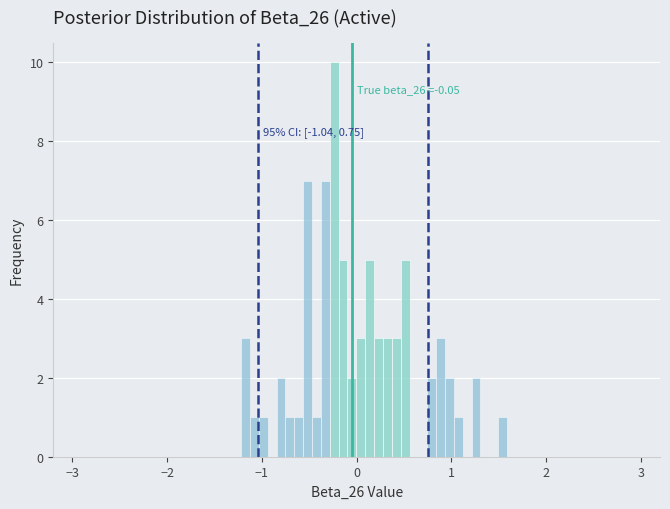

Around what value on the x-axis is the tallest bar? Give the approximate position of its centre, as read against the axis.

-0.2